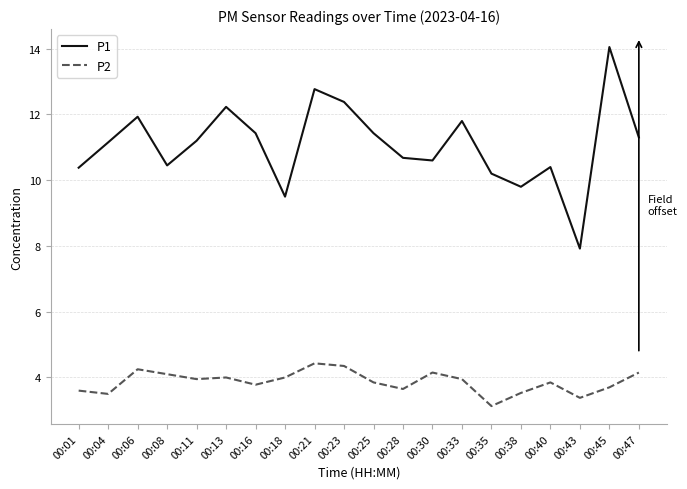

Rank the series by their average value, from lowest to highest.

P2, P1